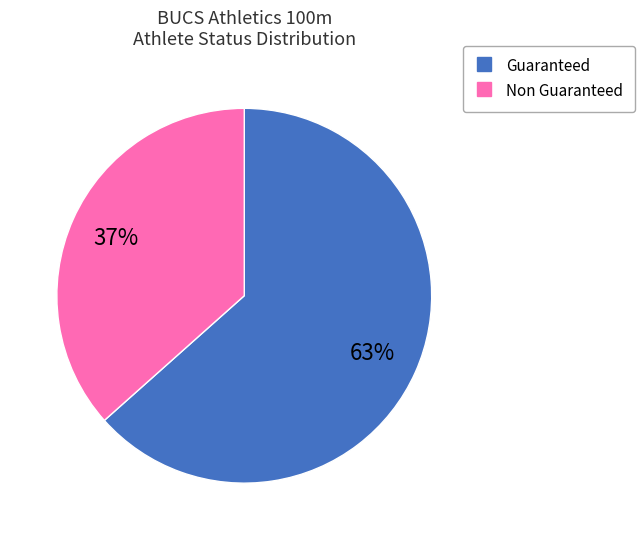

Combined, do Guaranteed and Non Guaranteed account for over 50%?

Yes